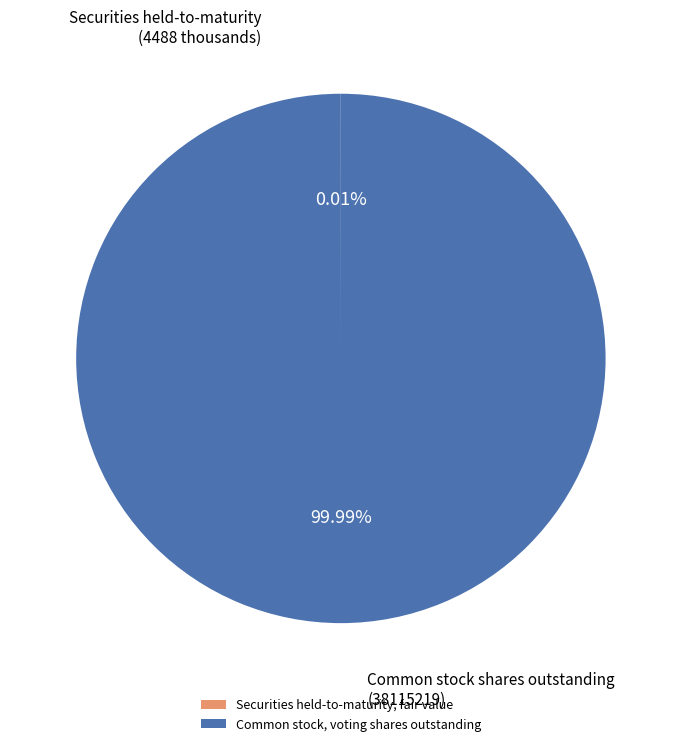

What is the largest slice in the pie chart?

Common stock, voting shares outstanding